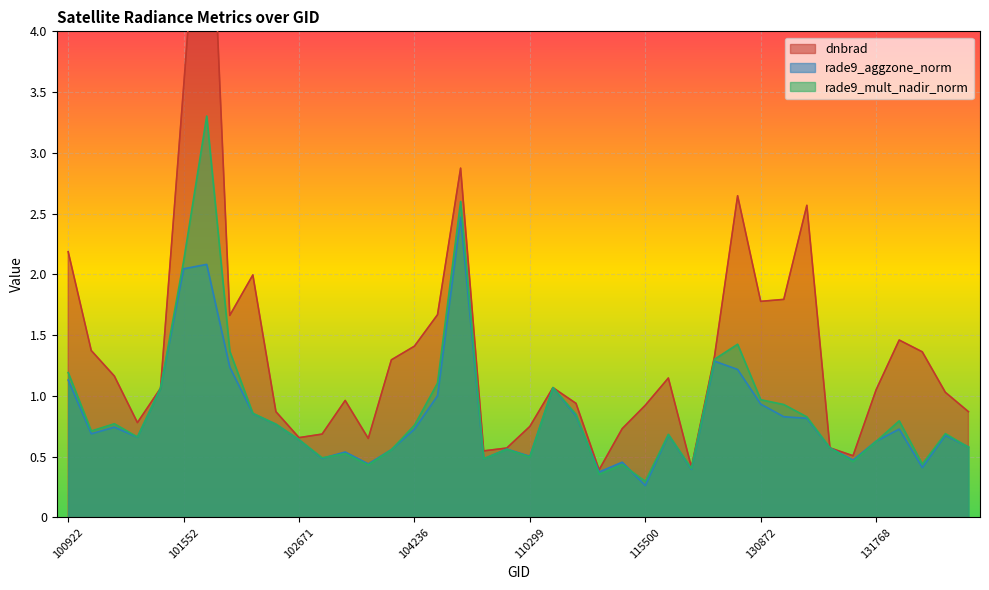

How many times do rade9_aggzone_norm and dnbrad cross each other?

4